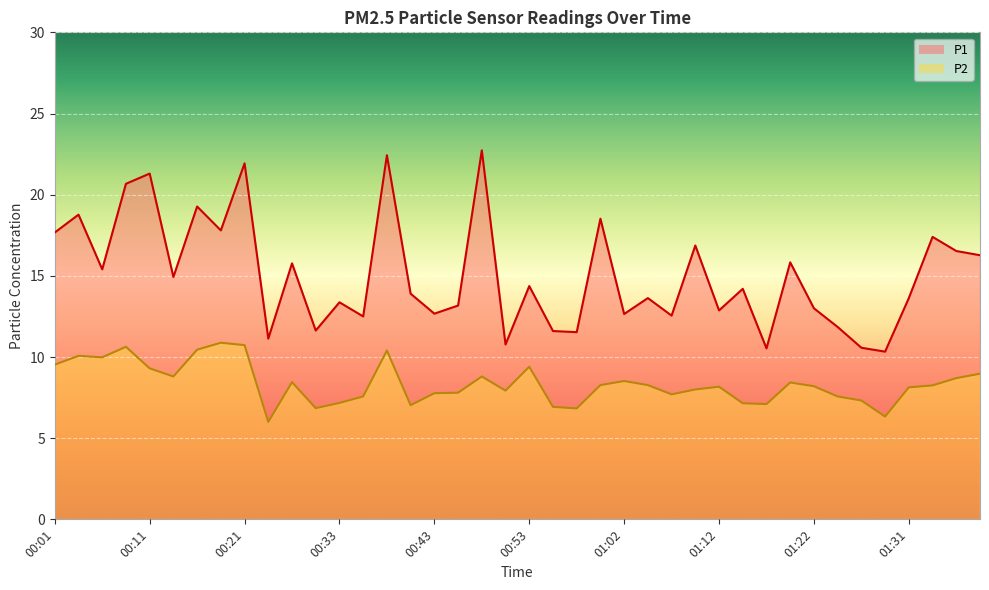

What is the difference between the maximum and second lowest values in the P2 series?

4.6